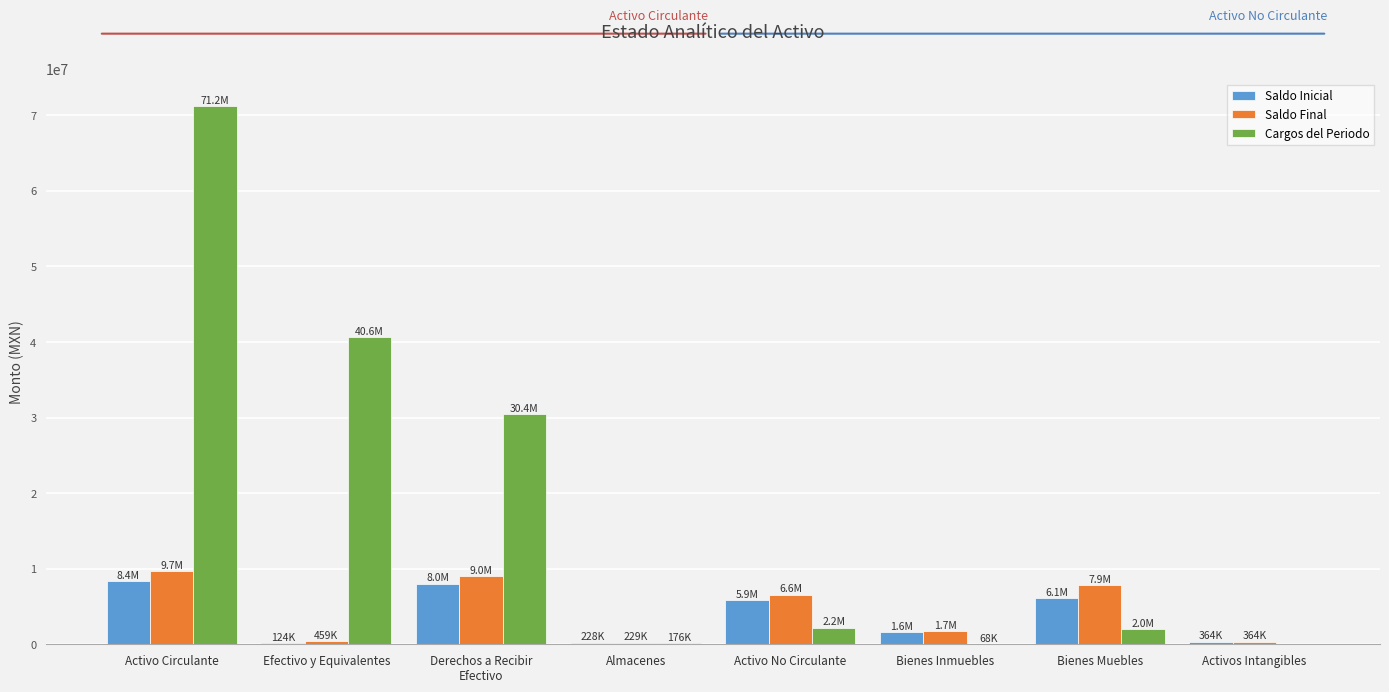

Between Efectivo y Equivalentes and Bienes Inmuebles, which series saw the biggest shift?

Cargos del Periodo